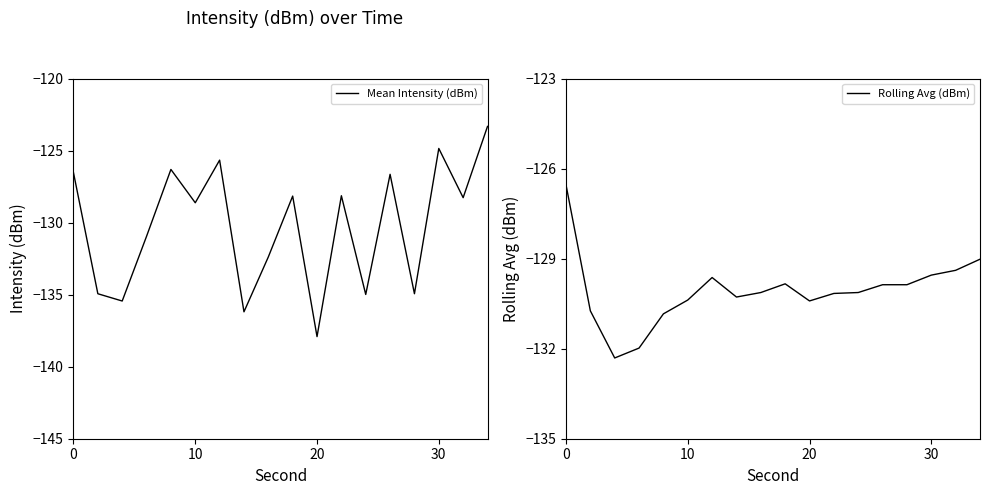

What is the smallest value displayed?

-137.9